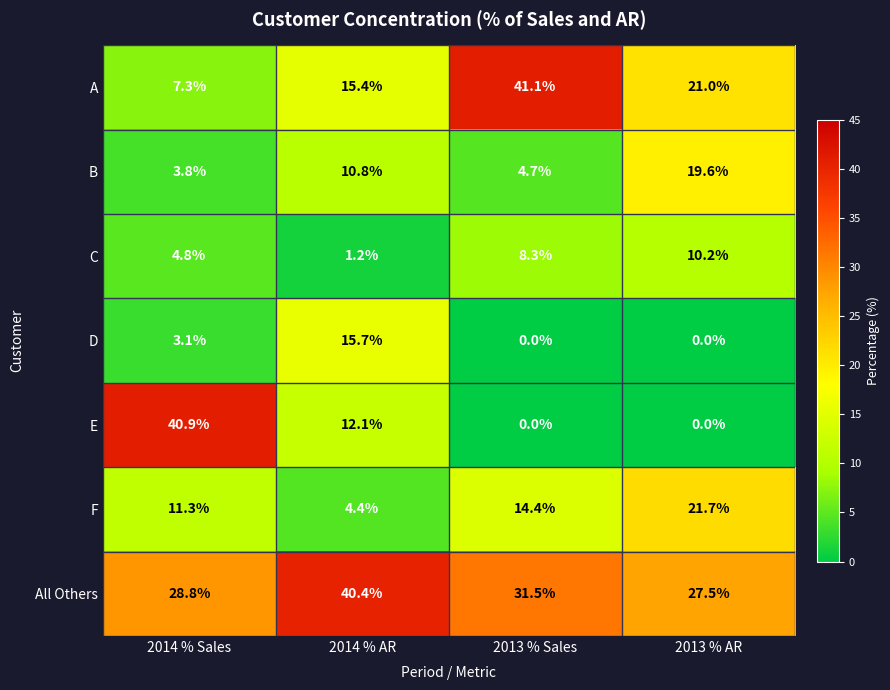

Is it true that C equals 4.8 at 2014 % Sales?

True